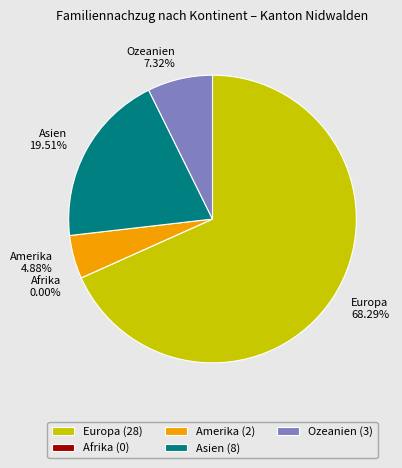

Rank the categories by value from lowest to highest.

Afrika, Amerika, Ozeanien, Asien, Europa